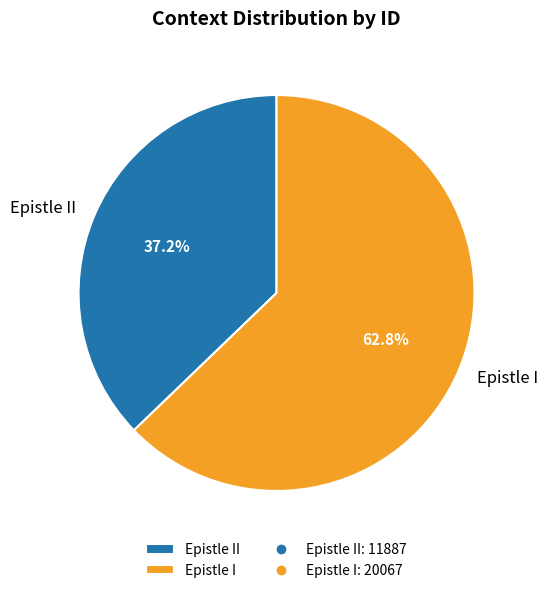

Between Epistle II and Epistle I, which is larger?

Epistle I